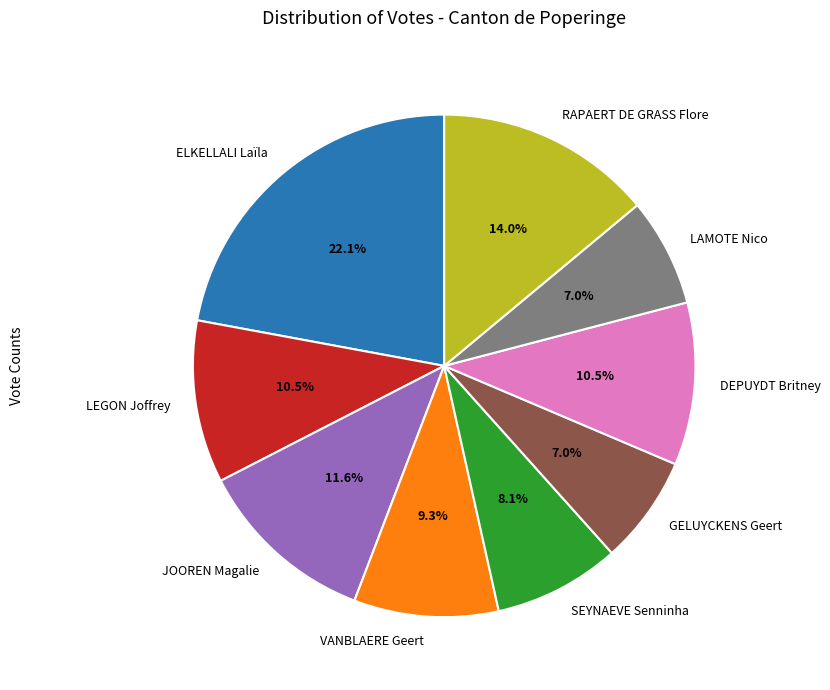

Does VANBLAERE Geert account for over 50% of the chart?

No